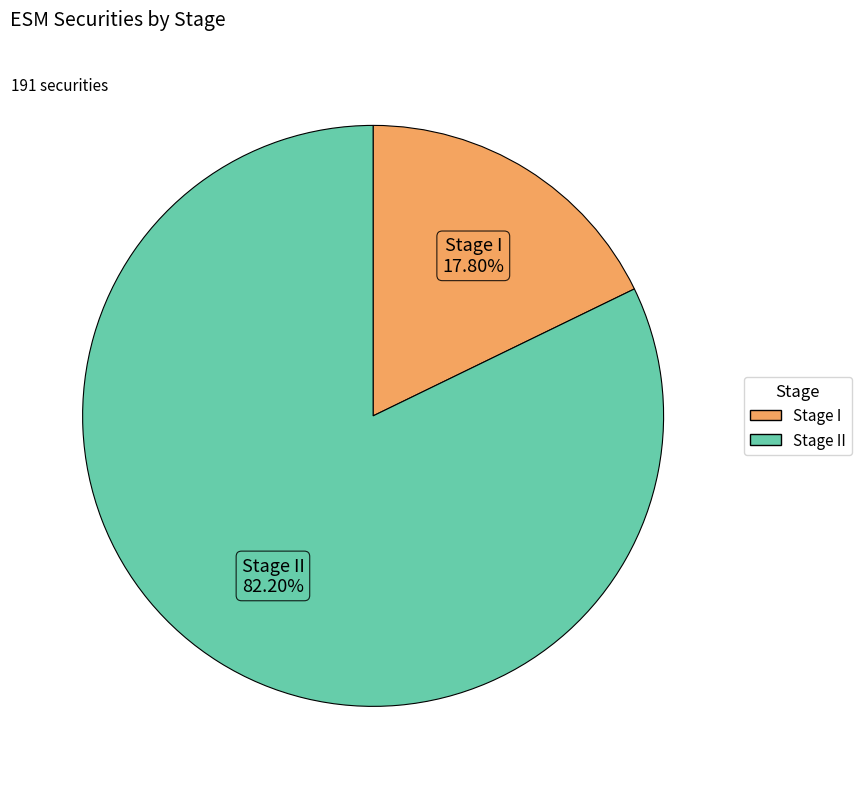

How many slices are in this pie chart?

2